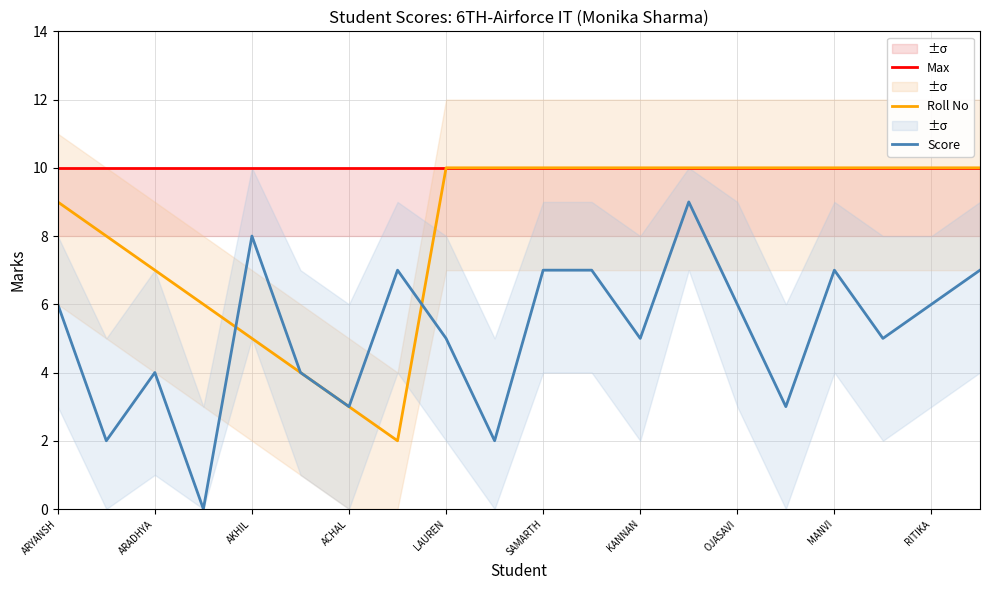

Rank the series by their maximum value, from highest to lowest.

Max, Roll No, Score